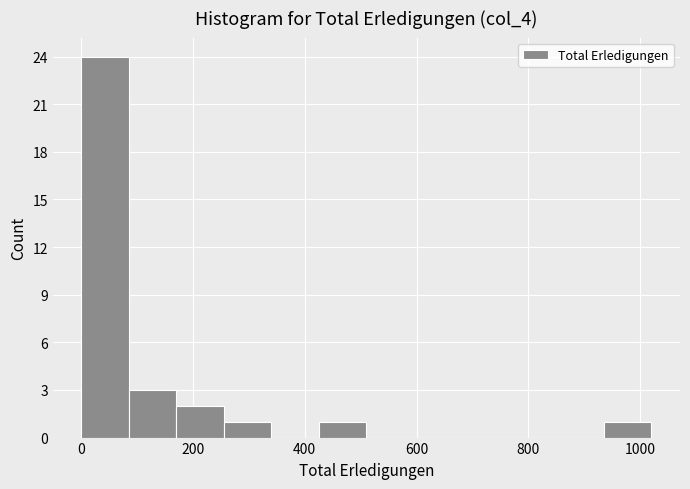

Reading left to right, list every bar in this chart as the range it spans on the x-axis followed by its height. Neither the bar edges nor the heights are printed on the chart, so give them approximately, as read against the axes.

0 to 80: 24
80 to 180: 3
180 to 260: 2
260 to 340: 1
340 to 420: 0
420 to 520: 1
520 to 600: 0
600 to 680: 0
680 to 760: 0
760 to 860: 0
860 to 940: 0
940 to 1020: 1